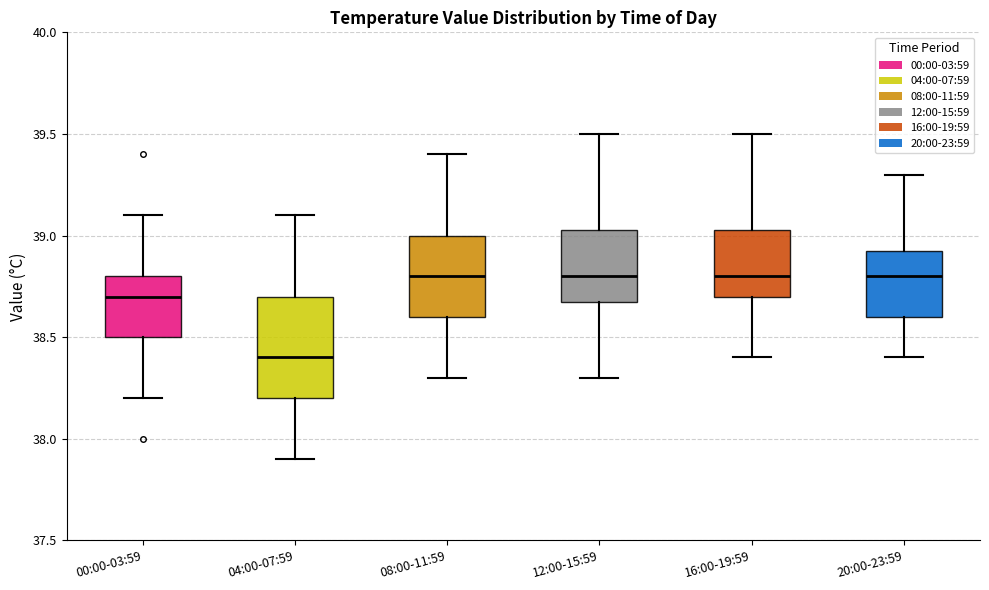

Where is the lower edge of the box for 08:00-11:59 on the y-axis? The values are not printed on the chart, so give them approximately, as read against the axis.

38.60